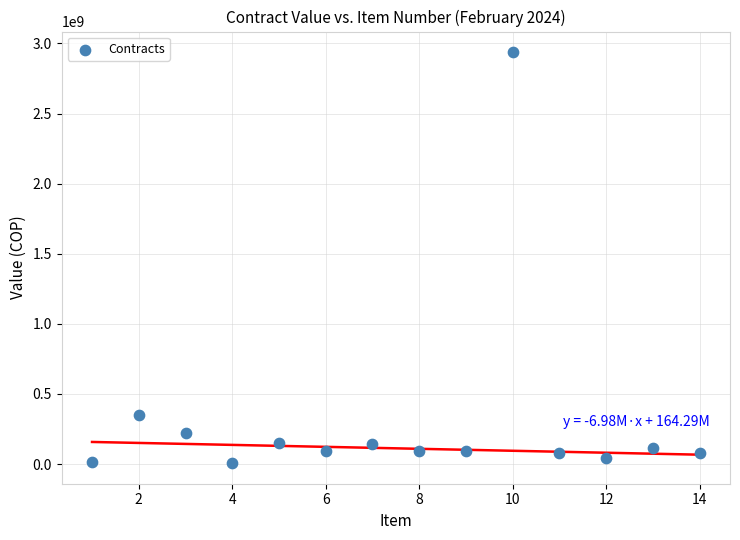

What is the range of Y values (max minus min)?

2932373574